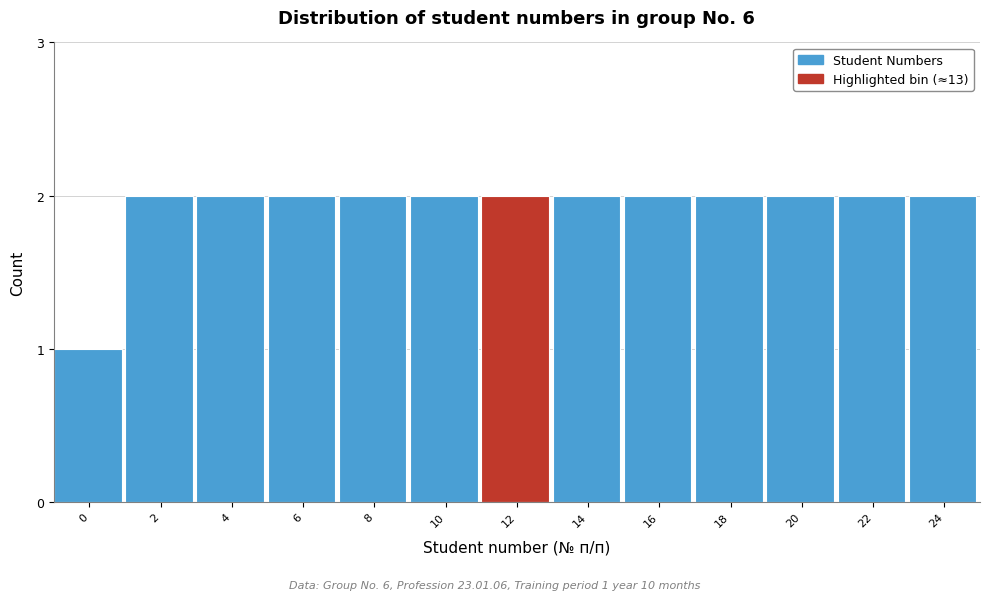

Reading right to left, extract all data points from this chart.

2	2	2	2	2	2	2	2	2	2	2	2	1